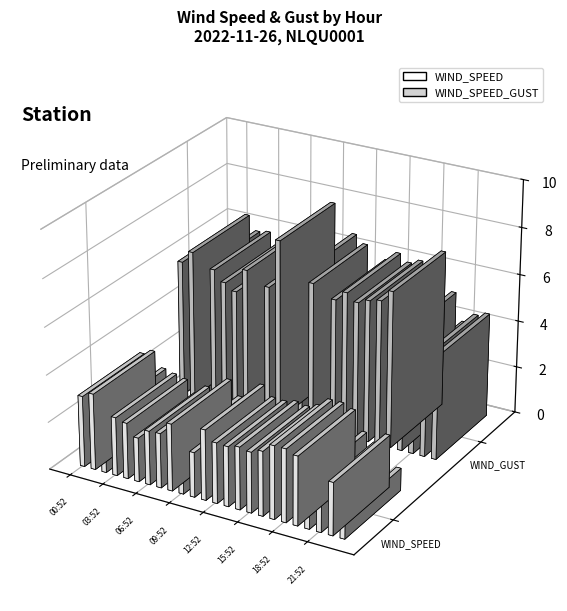

Is it true that WIND_SPEED equals 2.2 at 22:52?

True